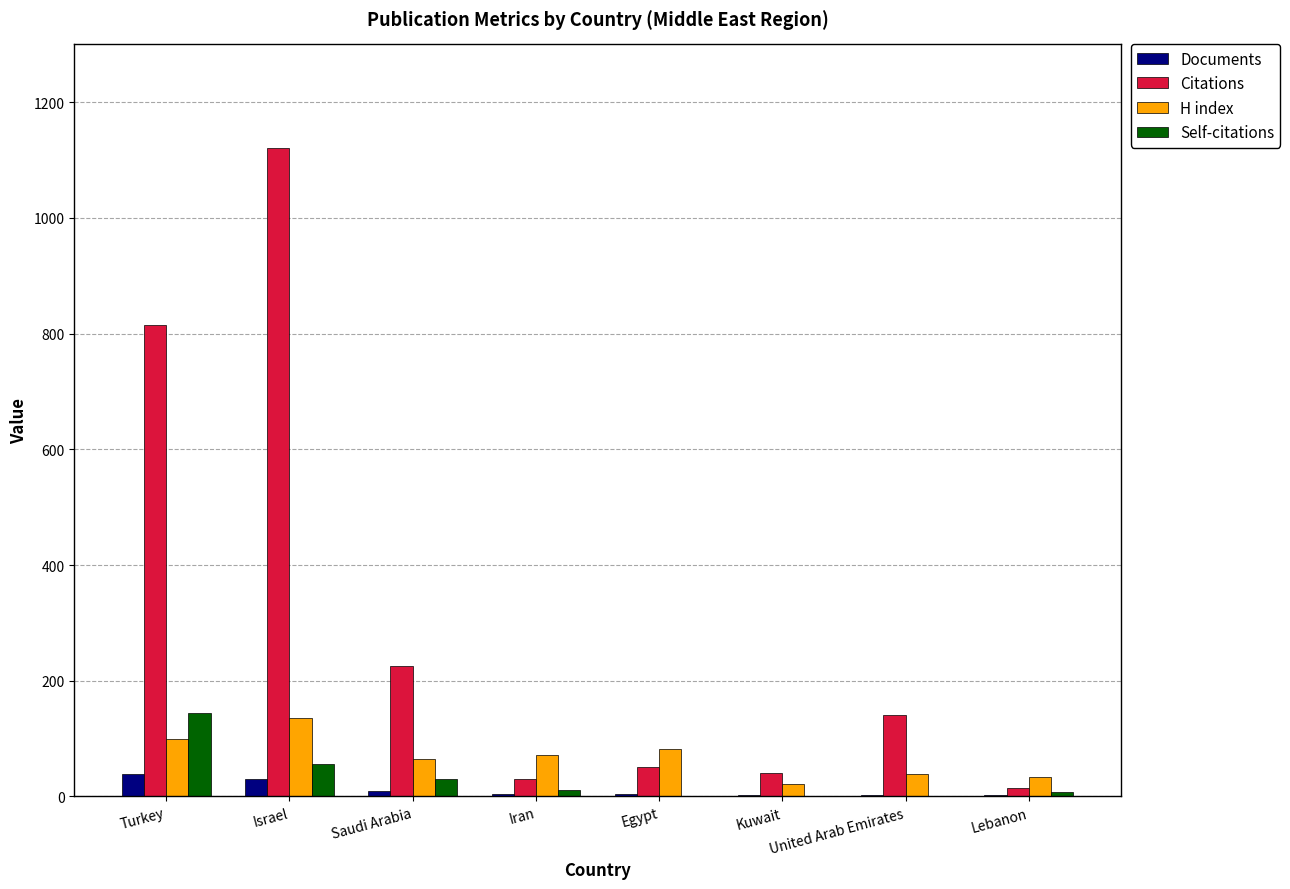

What is the sum of all Self-citations values?

253